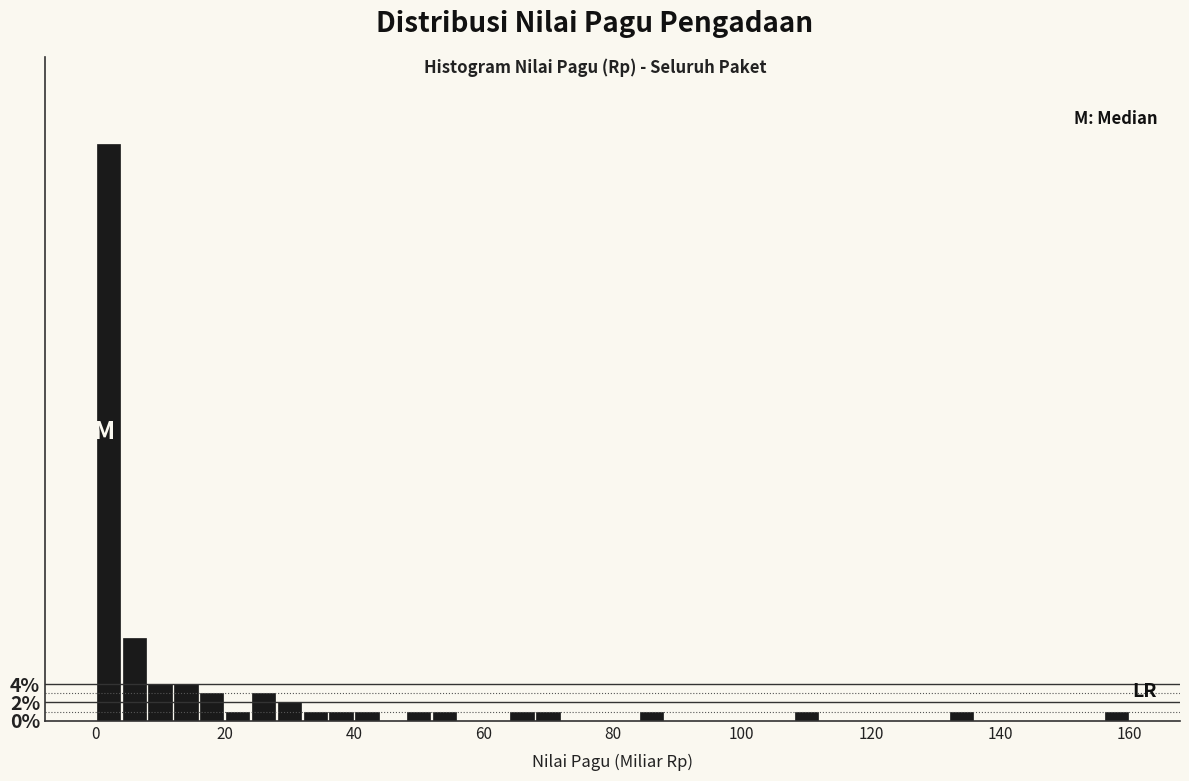

Around what value on the x-axis is the tallest bar? Give the approximate position of its centre, as read against the axis.

2